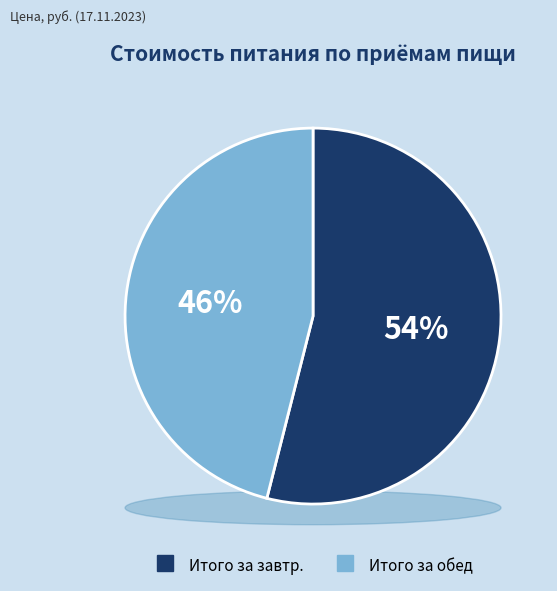

How many segments does this pie chart have?

2